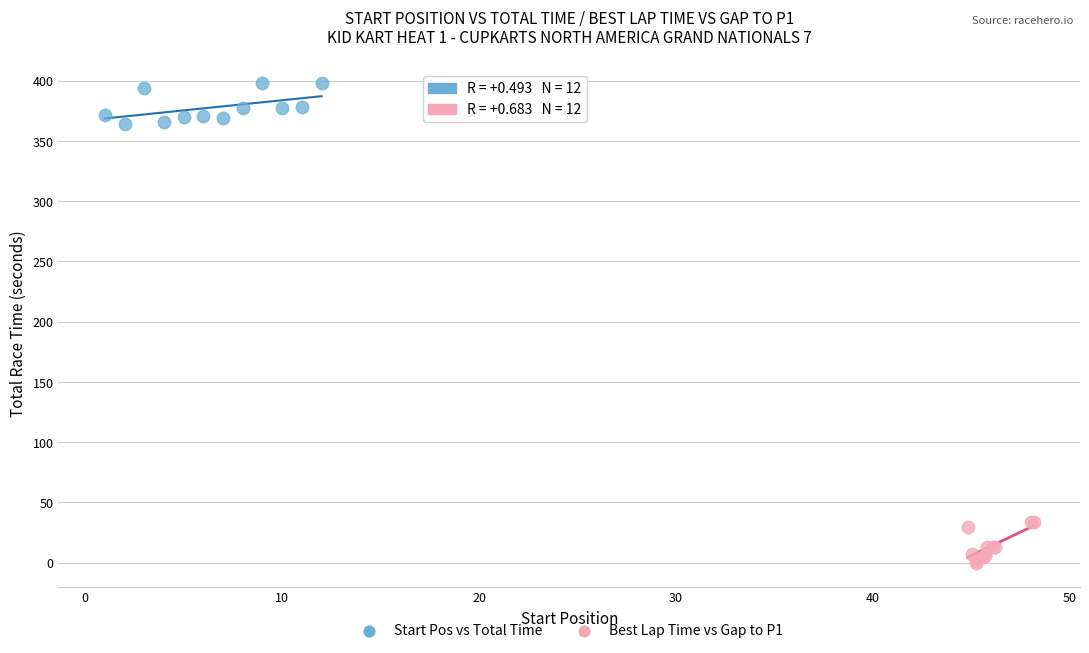

What are all the series names shown in the legend?

Start Pos vs Total Time, Best Lap Time vs Gap to P1